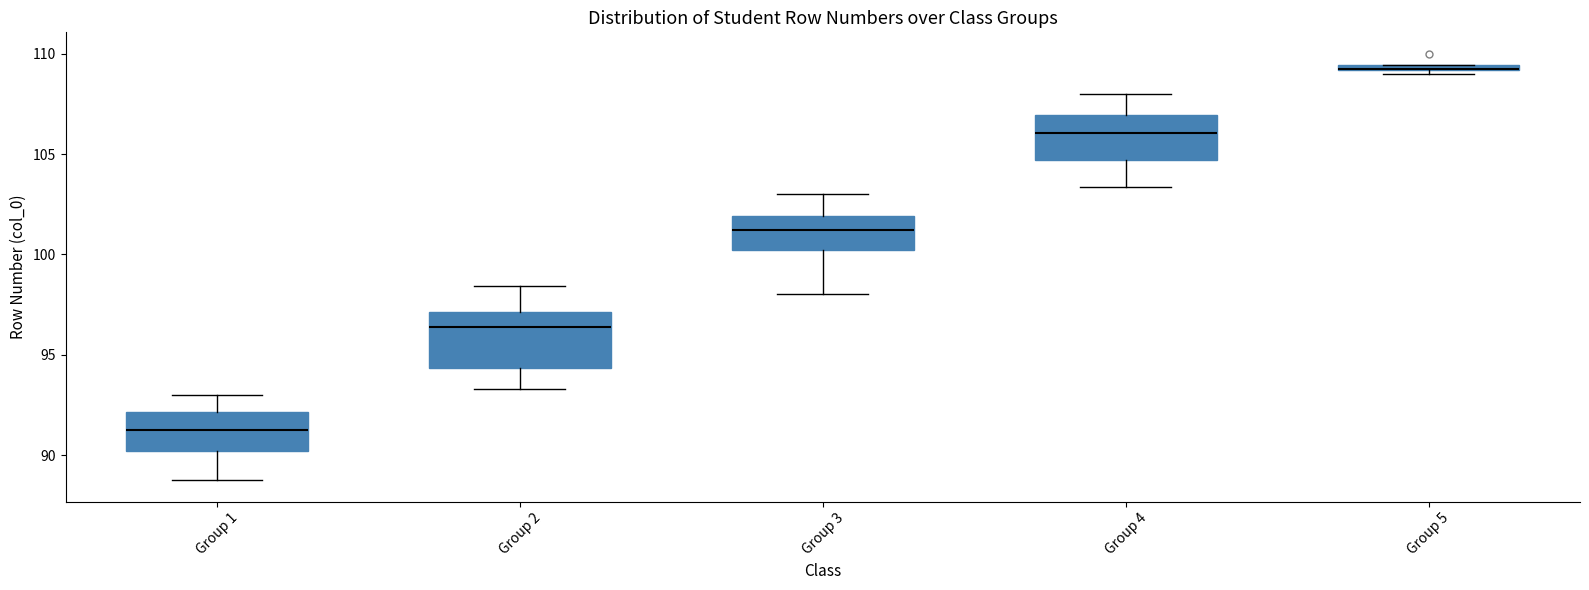

Where does the upper whisker of the box for Group 3 end on the y-axis? The values are not printed on the chart, so give them approximately, as read against the axis.

103.0